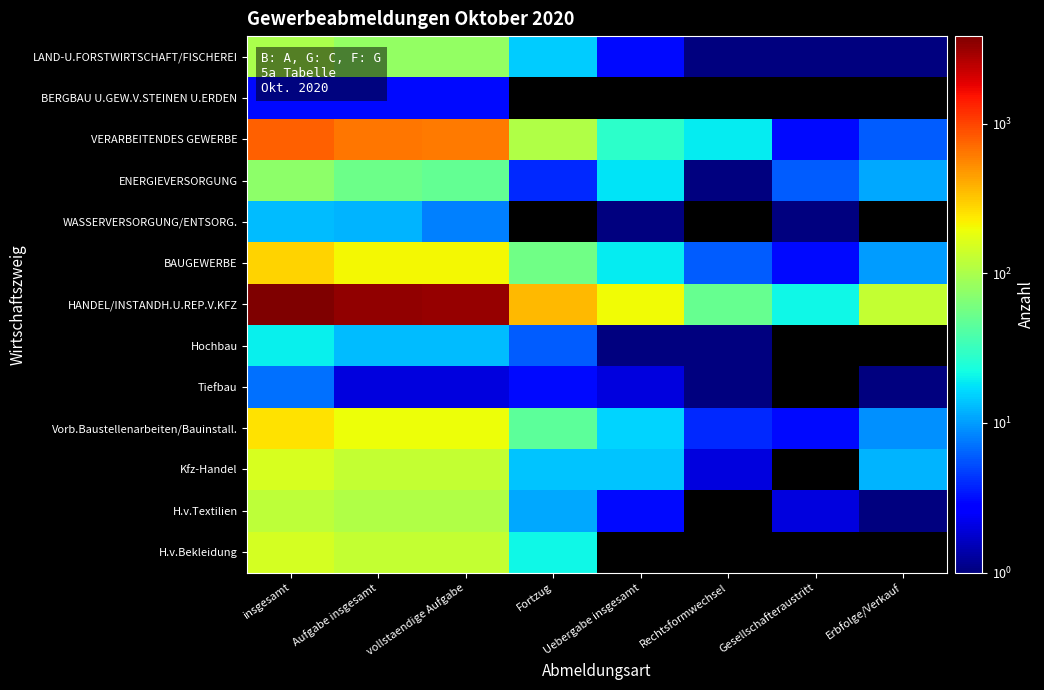

At which label does Hochbau reach its peak?

insgesamt